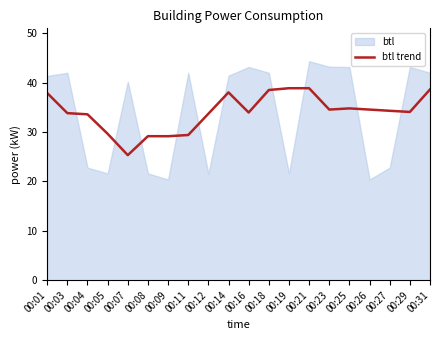

Reading left to right, what are all the values shown in this chart?

37.9	33.8	33.6	29.6	25.3	29.2	29.2	29.4	33.7	38.0	34.0	38.5	38.9	38.9	34.6	34.8	34.6	34.3	34.1	38.6